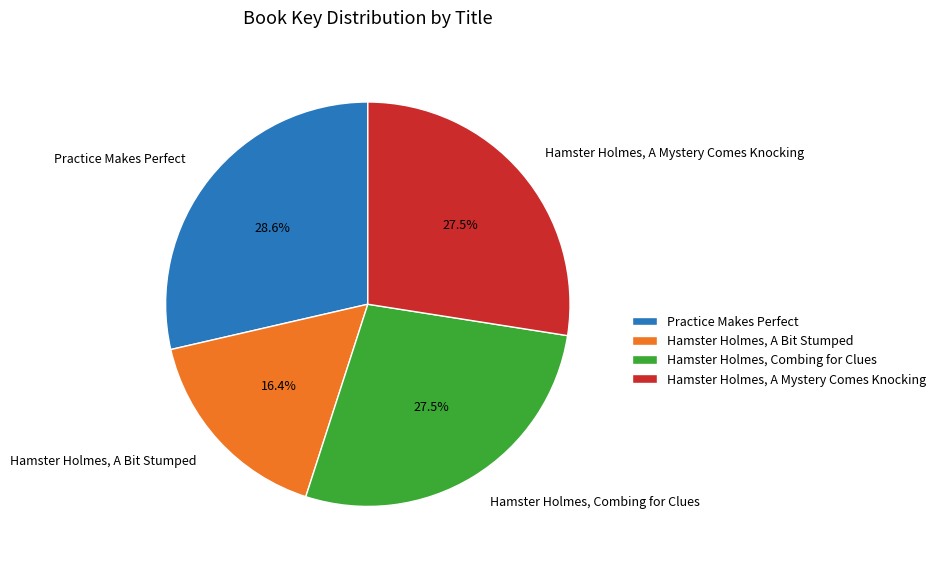

How much of the chart is everything except Hamster Holmes, Combing for Clues?

72.5%